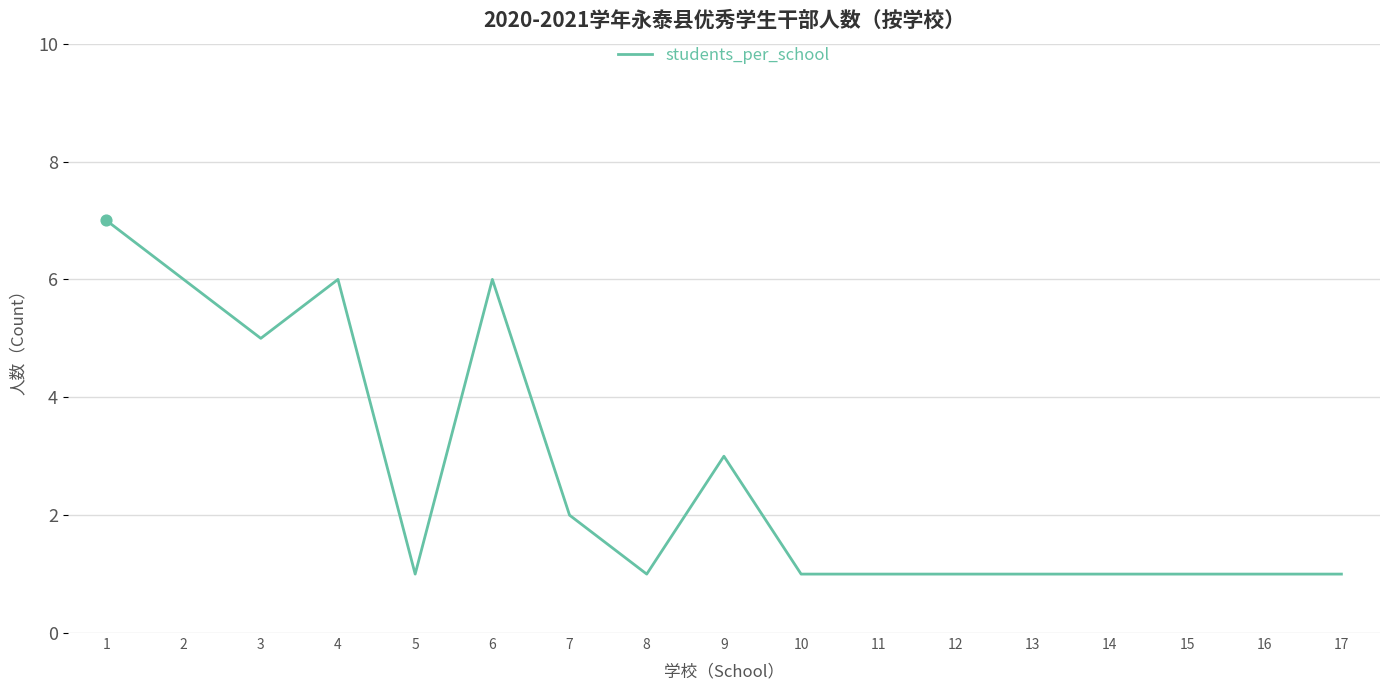

Between 12 and 4, which is larger?

4